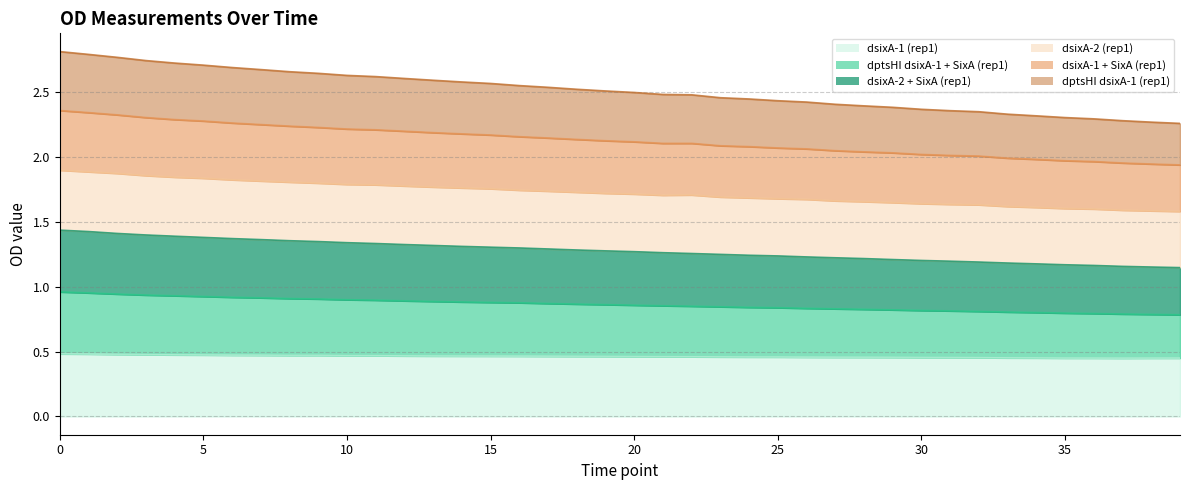

What is the total value across all series at 0?

2.8